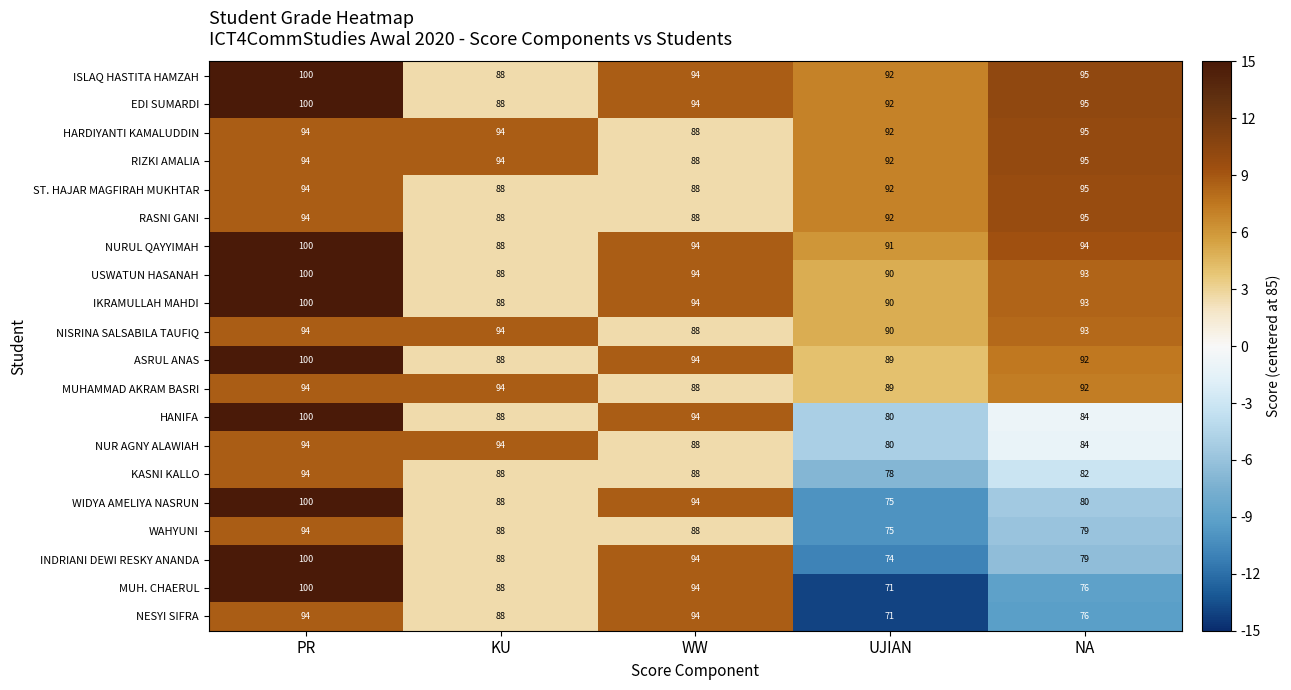

List the labels in order of WIDYA AMELIYA NASRUN value, smallest first.

UJIAN, NA, KU, WW, PR